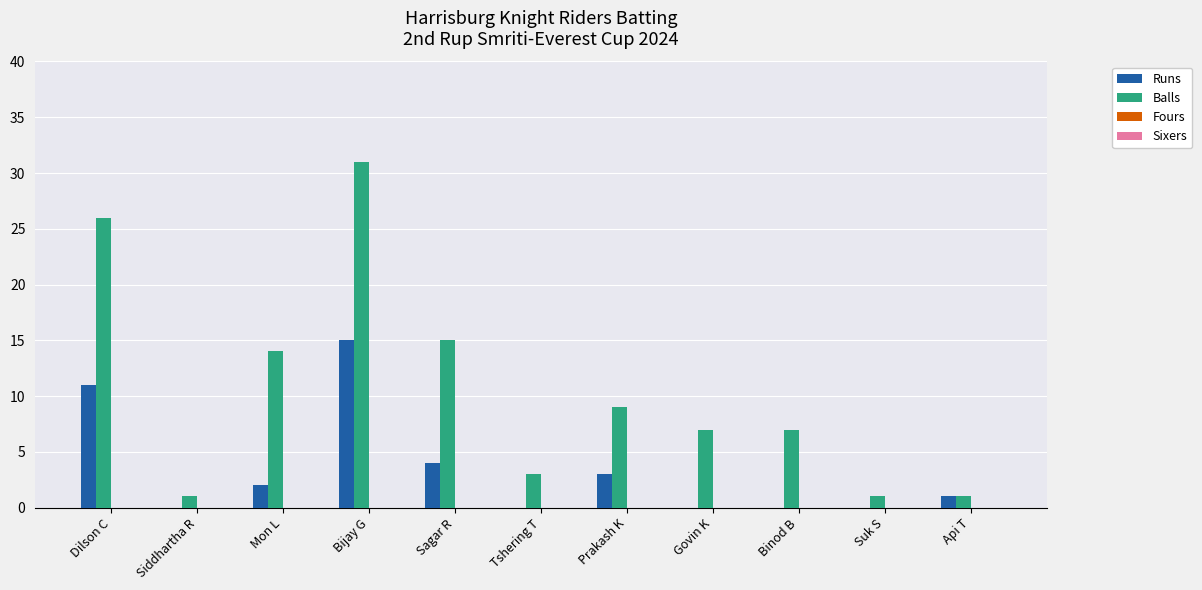

Which series has the largest range (max minus min)?

Balls